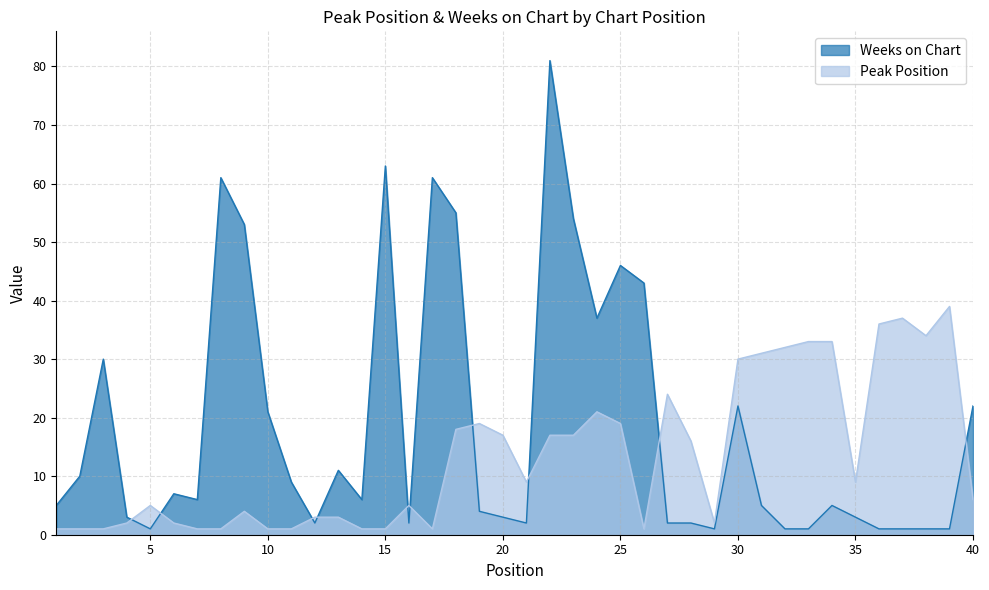

Which category has the highest value across all series?

22